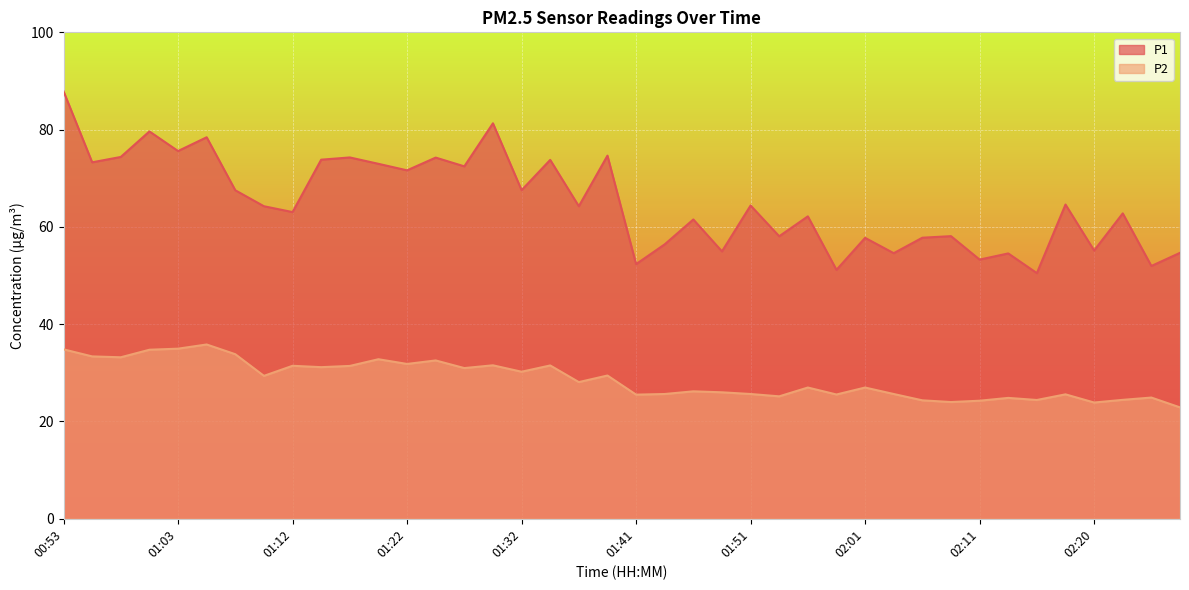

At which label does P2 reach its minimum?

02:28